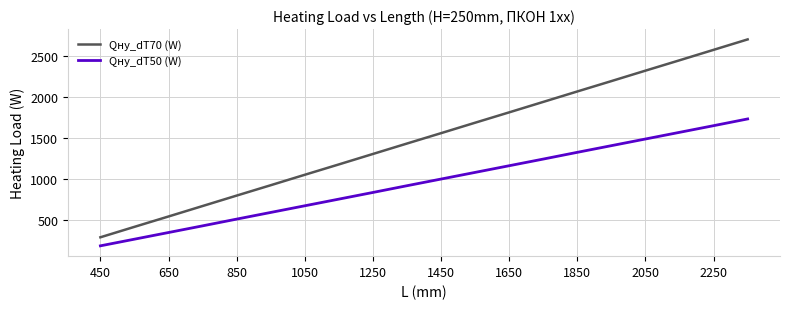

Which series has the widest spread of values?

Qну_dT70 (W)